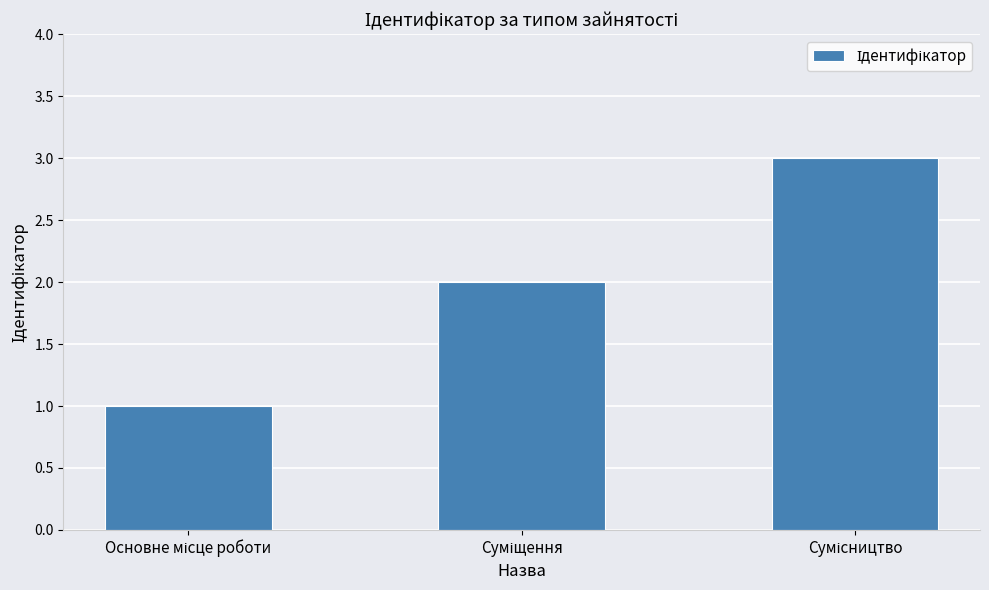

What is the greatest value displayed?

3